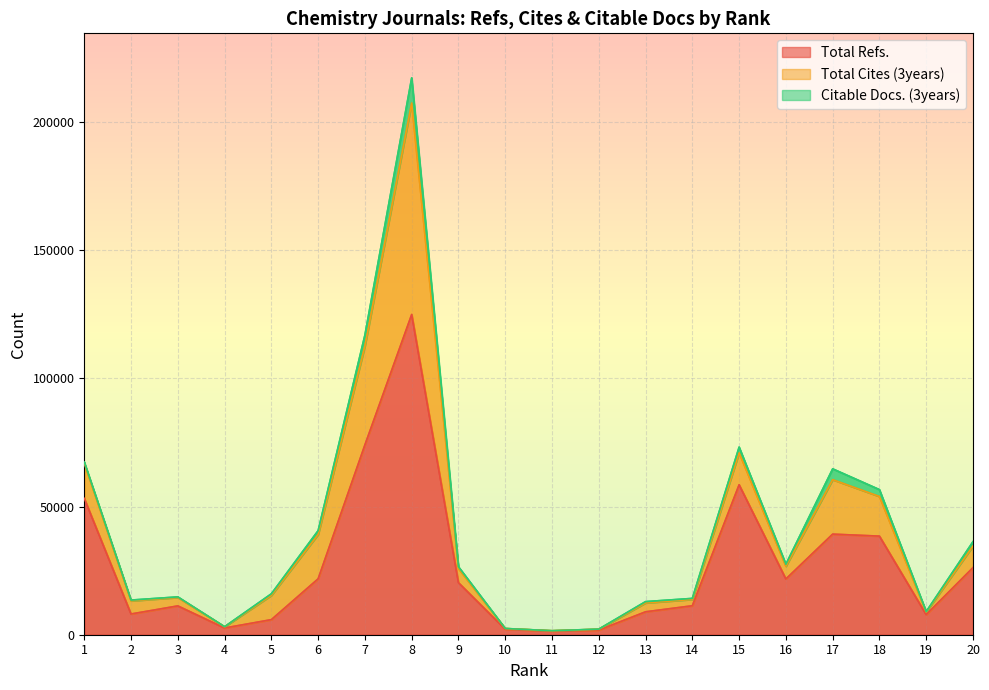

What is the difference between the highest and lowest values at 9?

19611